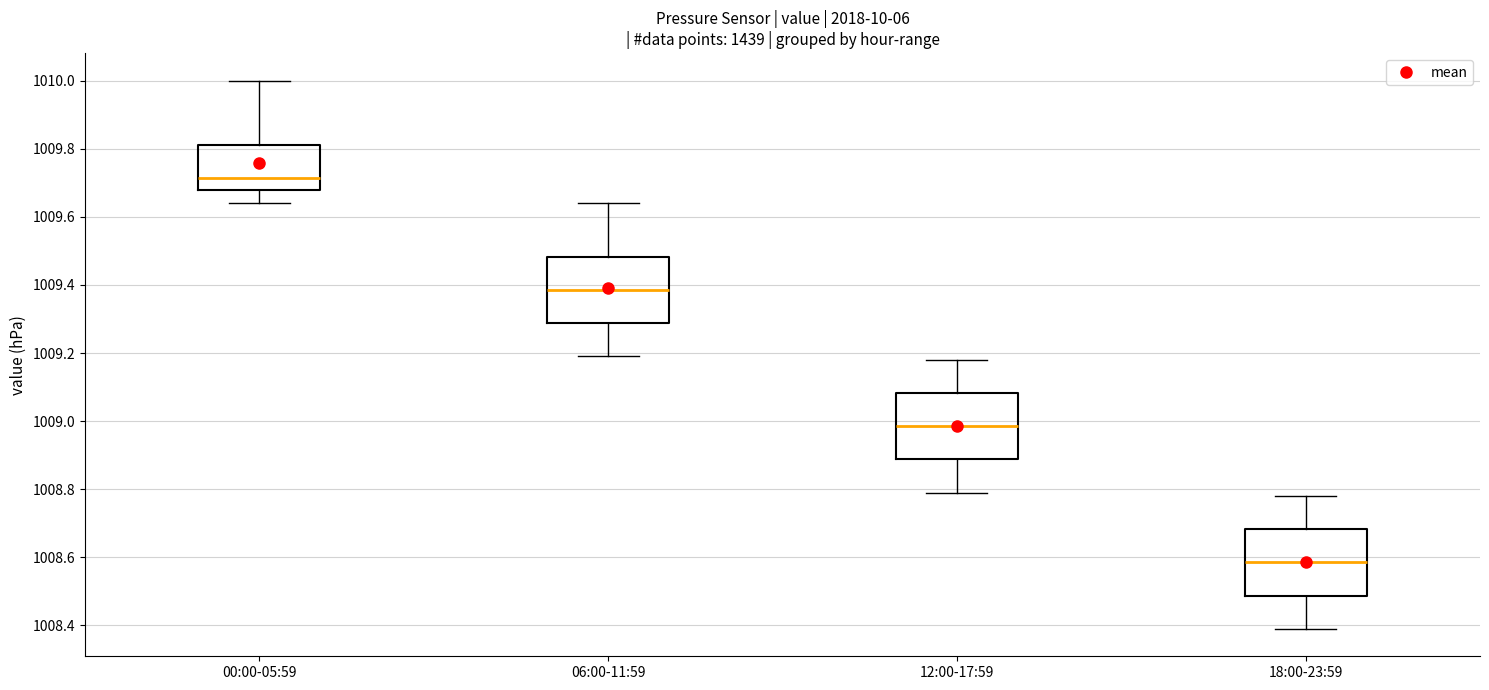

Where is the upper edge of the box for 06:00-11:59 on the y-axis? The values are not printed on the chart, so give them approximately, as read against the axis.

1009.48